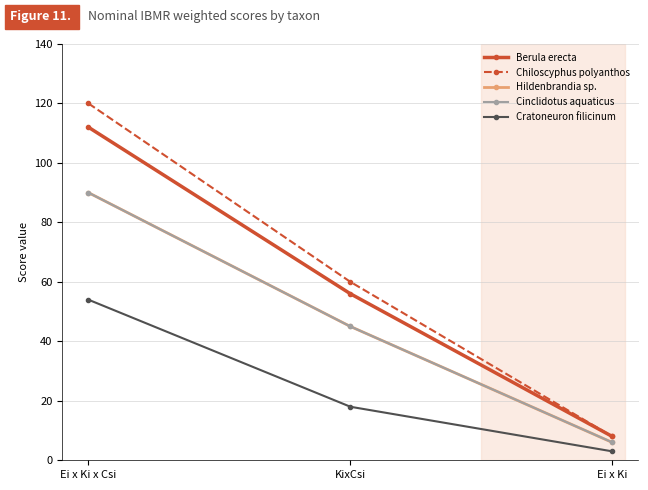

Which series has the largest total across all categories?

Chiloscyphus polyanthos